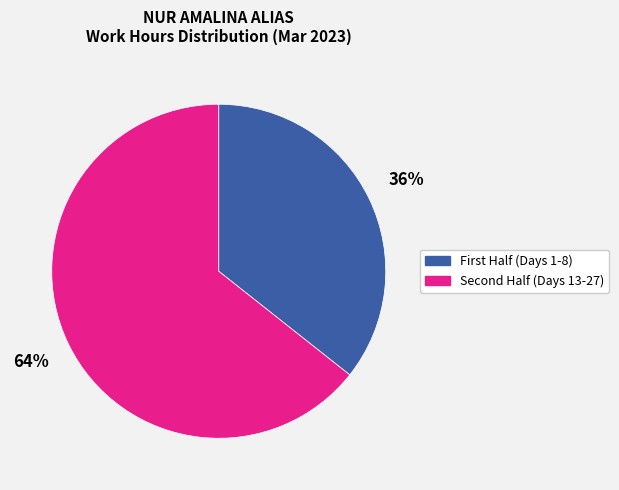

Rank the categories by value from lowest to highest.

36%, 64%